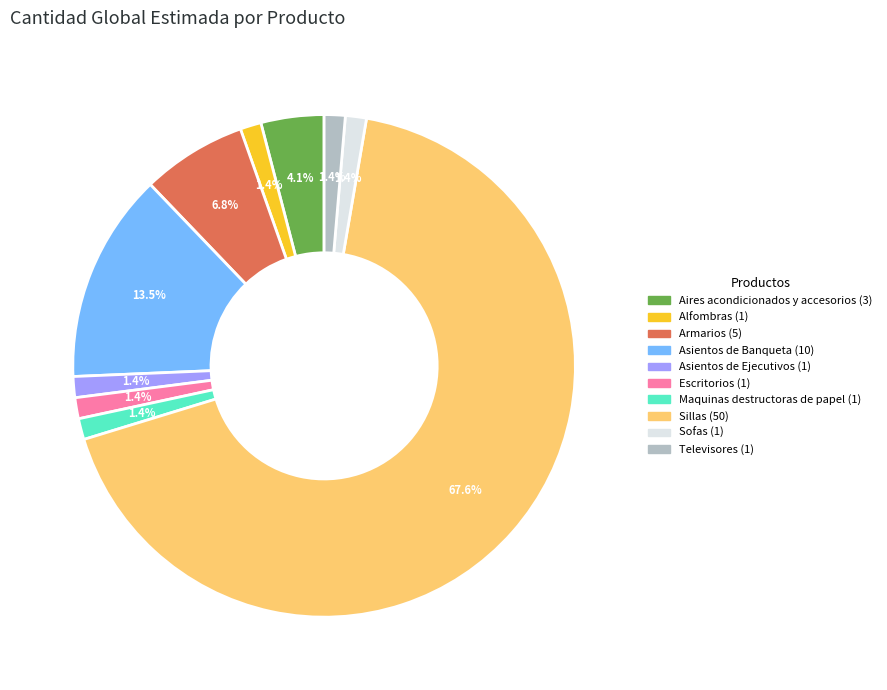

How many segments does this pie chart have?

10